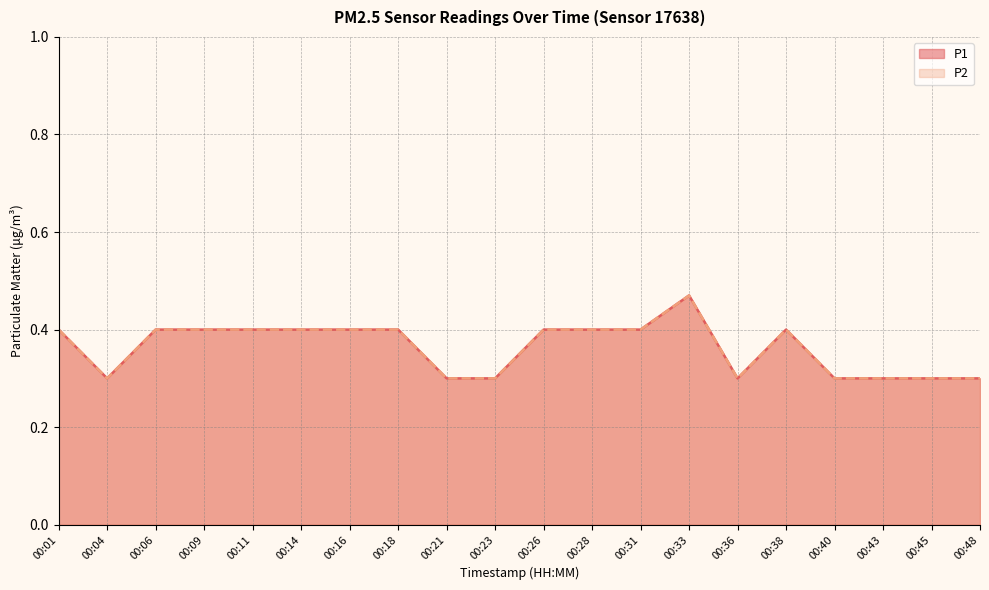

The value of P2 at 00:28 is 0.4. True or false?

True